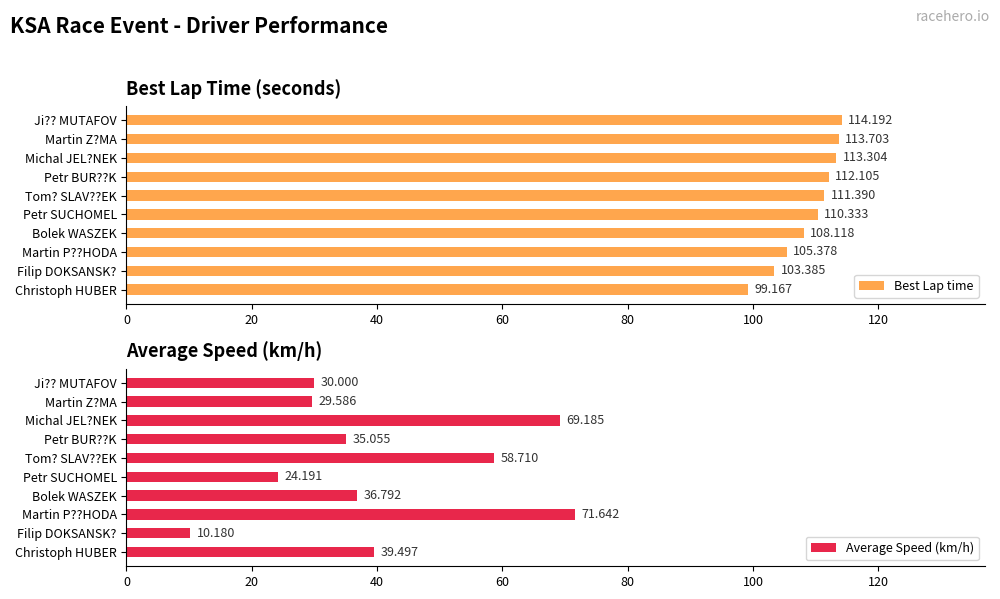

How many data points in Best Lap time are less than 111?

5